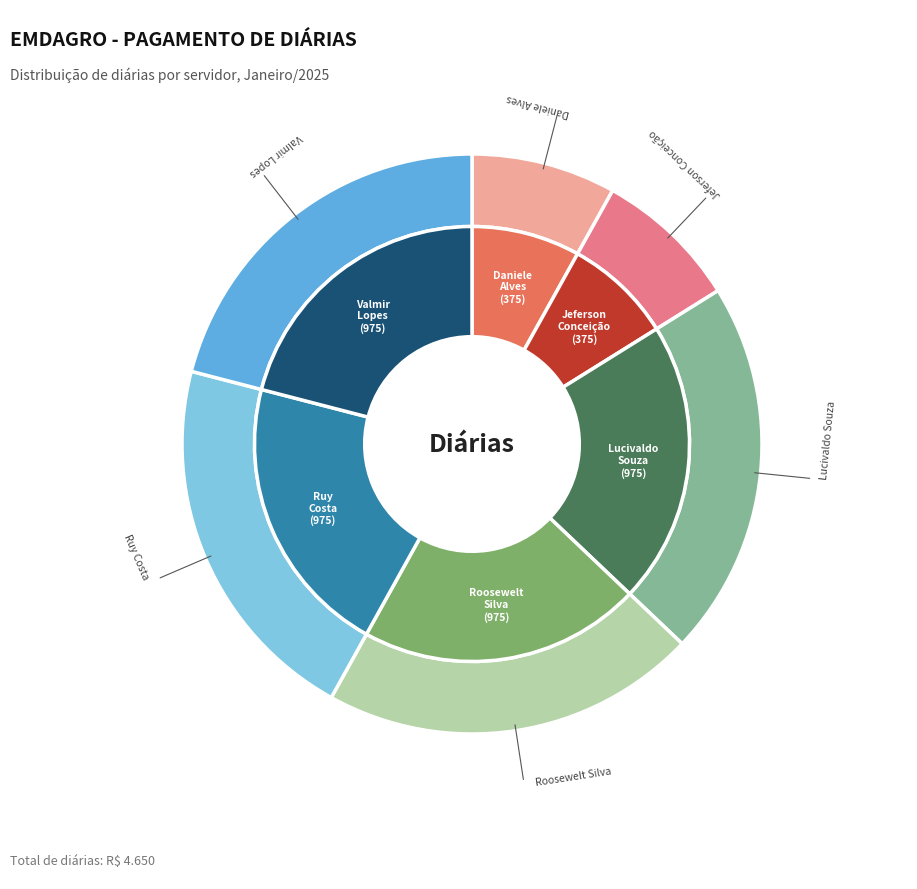

To the nearest percent, what is the difference between the largest and smallest slice percentages?

13%